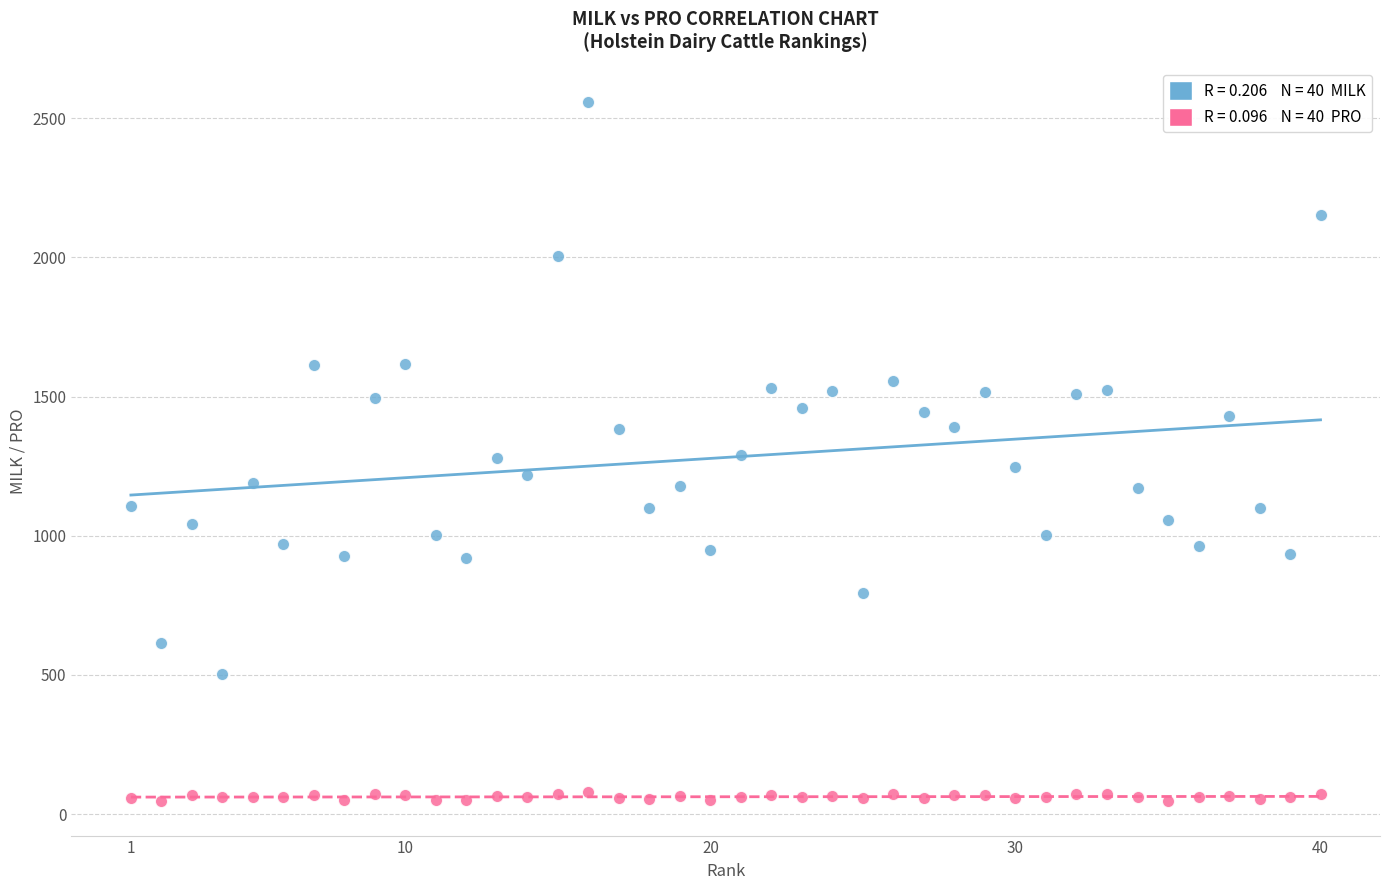

Across all data points, what is the range of X values (max minus min)?

39